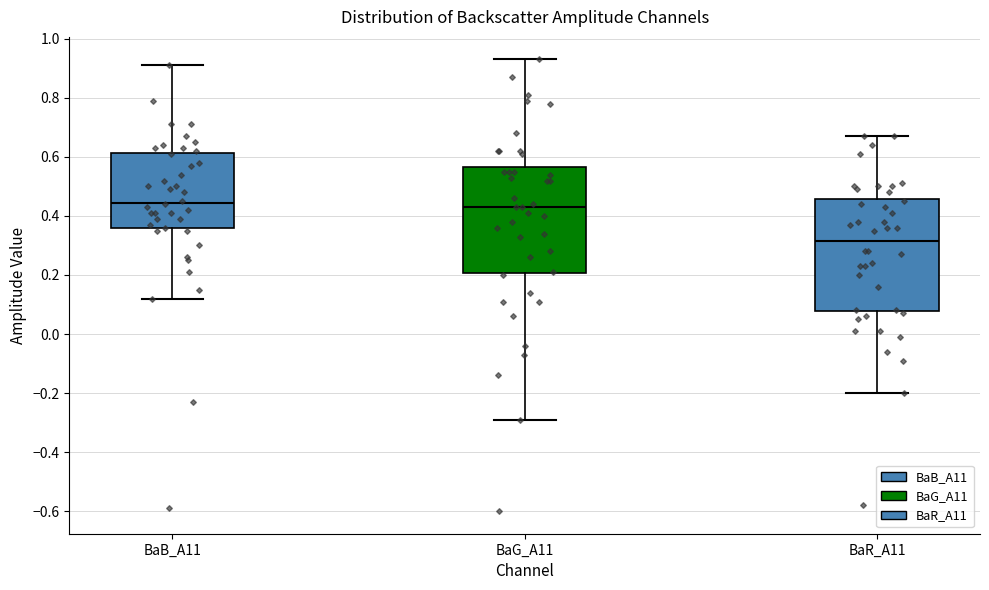

Reading left to right, read every box against the y-axis: the position of its median line, the range the box covers, and the ends of its whiskers. The values are not printed on the chart, so give them approximately, as read against the axis.

BaB_A11: median 0.44, box 0.36 to 0.62, whiskers 0.12 to 0.92
BaG_A11: median 0.44, box 0.20 to 0.56, whiskers -0.28 to 0.94
BaR_A11: median 0.32, box 0.08 to 0.46, whiskers -0.20 to 0.68